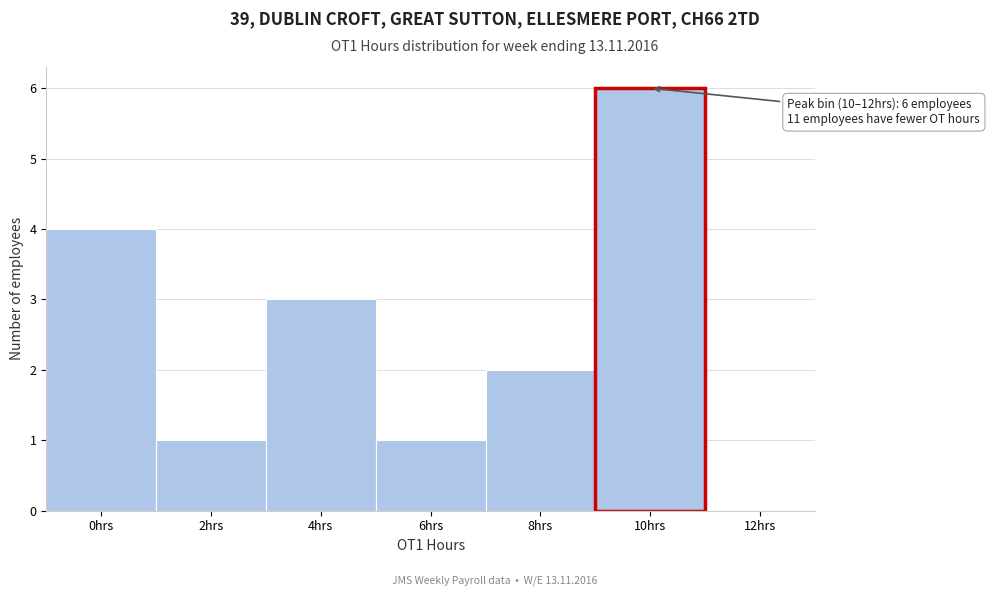

Reading left to right, what are all the values shown in this chart?

0hrs=4	2hrs=1	4hrs=3	6hrs=1	8hrs=2	10hrs=6	12hrs=0